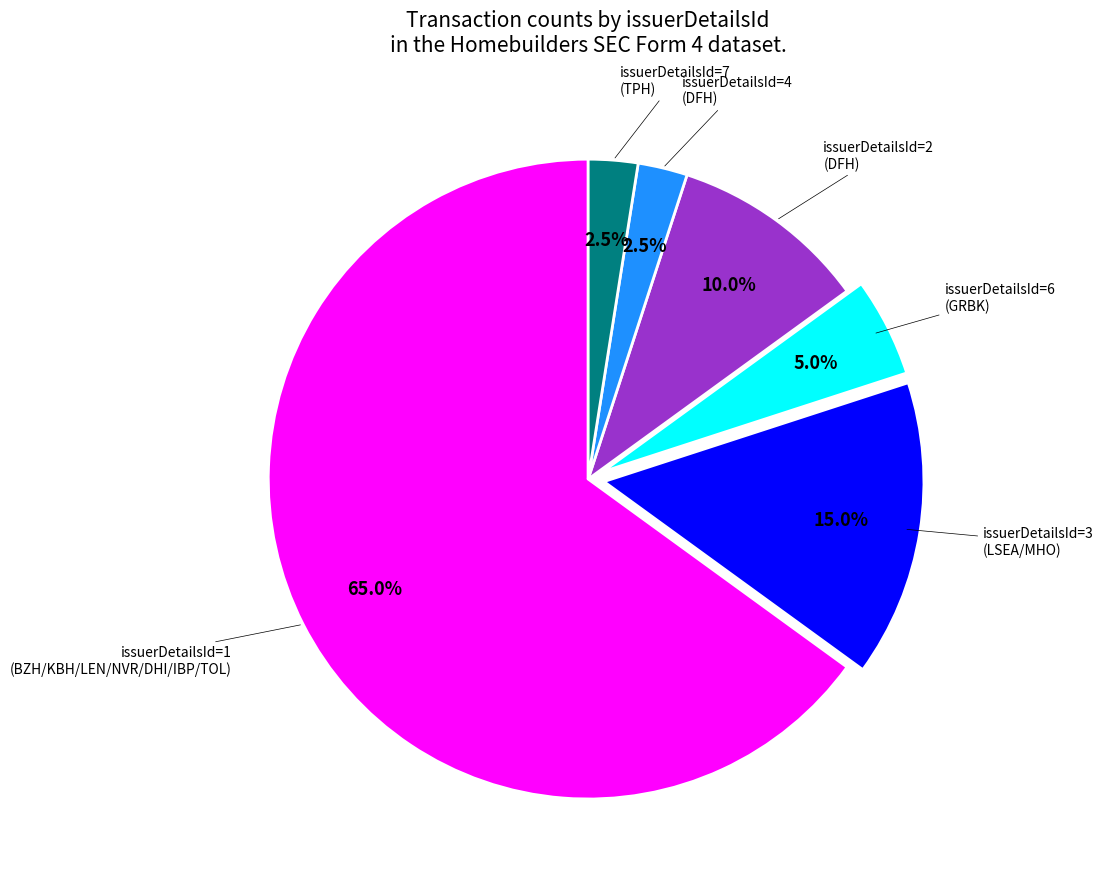

To the nearest percent, what is the average slice percentage?

17%